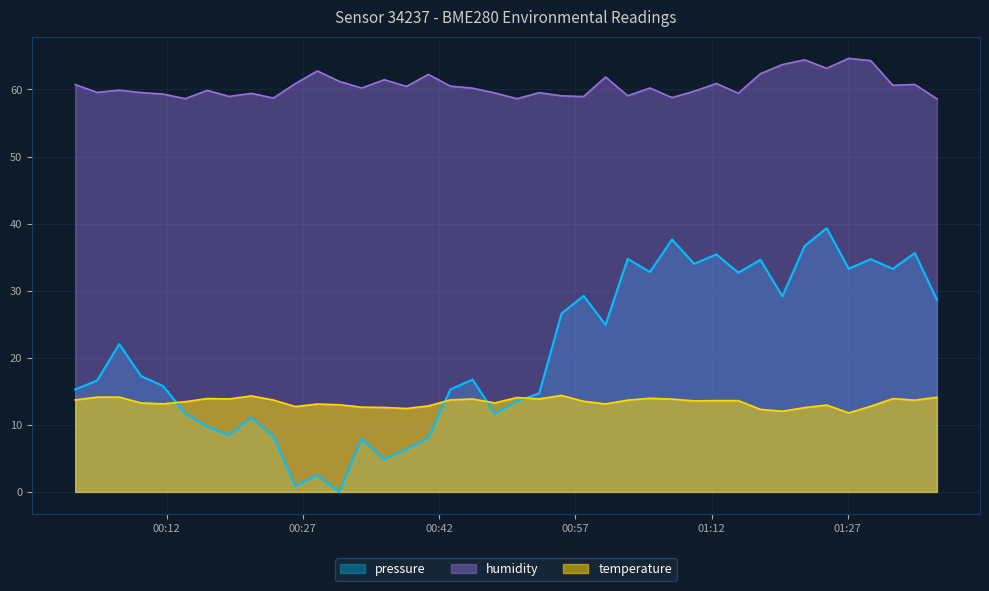

Which series has the widest spread of values?

pressure